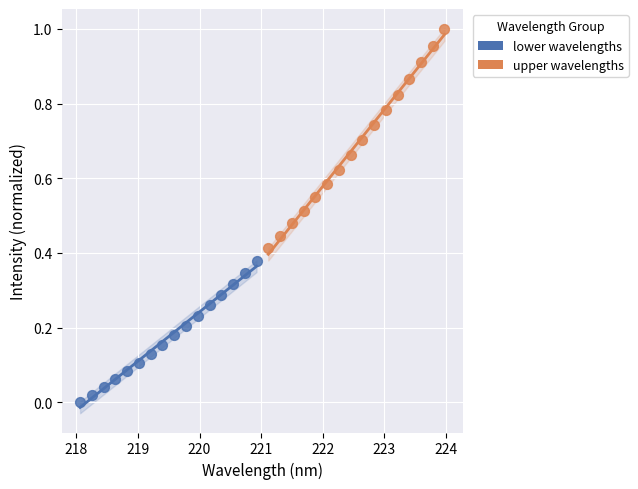

Which series has the widest spread of Y values?

upper wavelengths